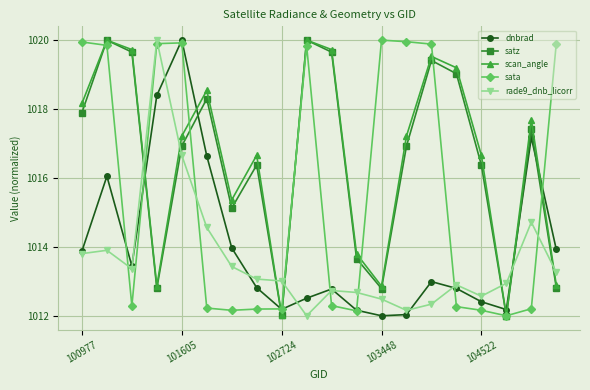

True or false: rade9_dnb_licorr and satz intersect in this chart.

True